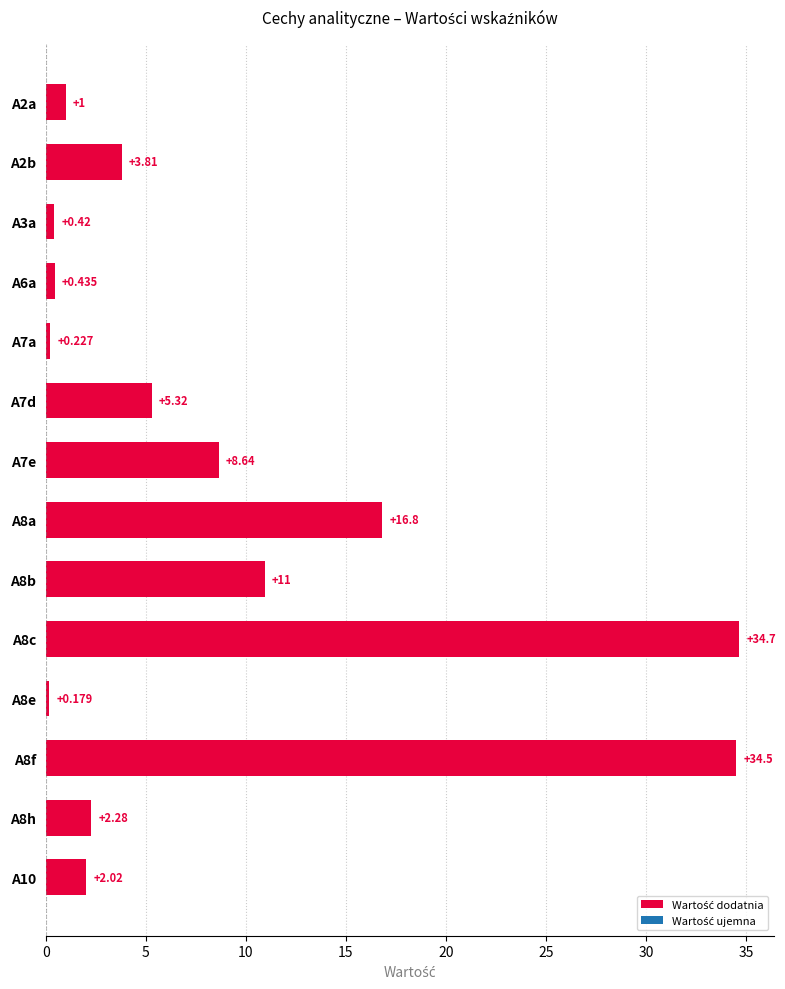

How many bars are there in total?

14